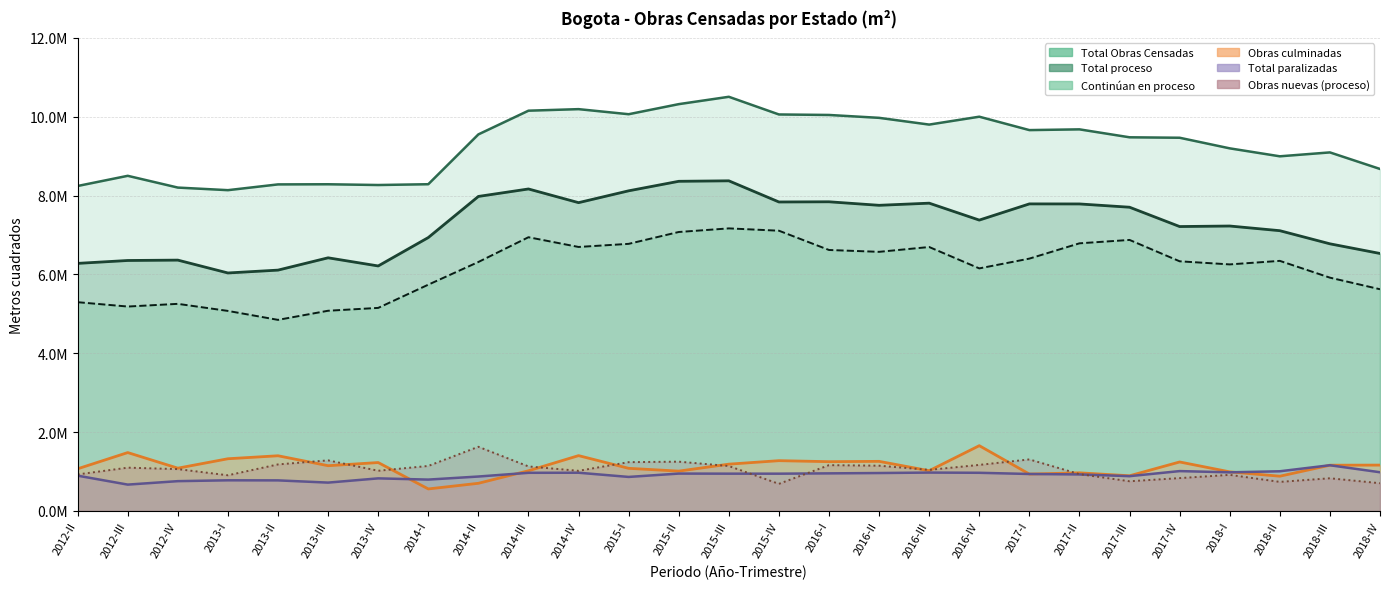

Is it true that Total proceso equals 7752958 at 2016-II?

True